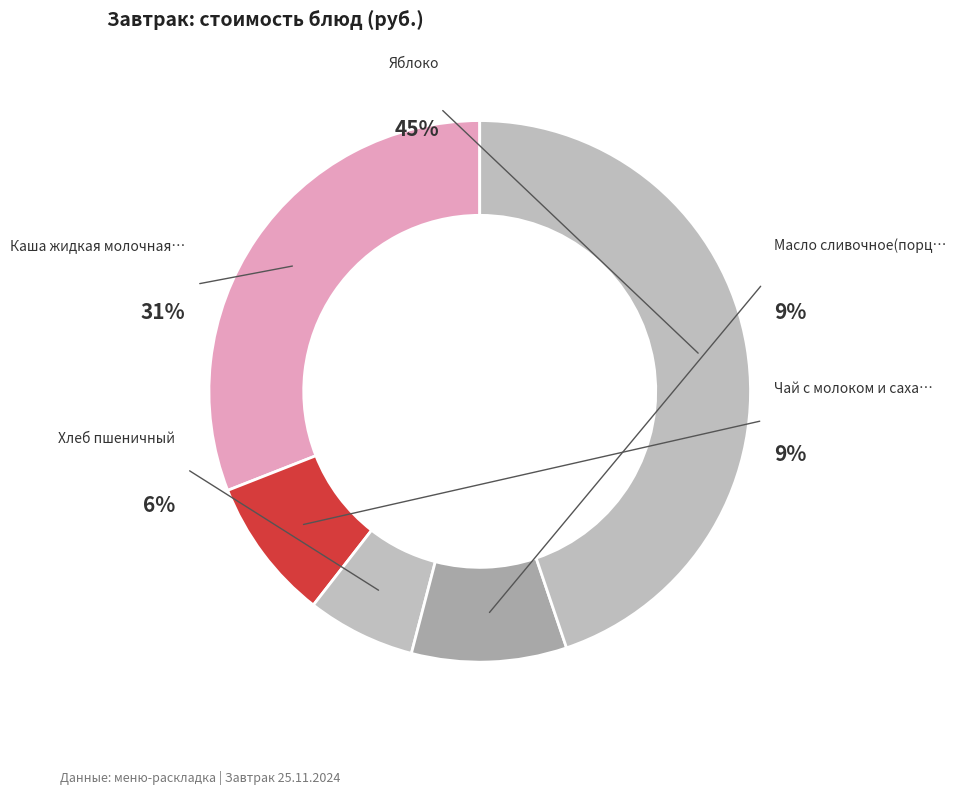

Rank the categories by value from lowest to highest.

Хлеб пшеничный, Чай с молоком и сахаром, Масло сливочное(порционное), Каша жидкая молочная рисовая, Яблоко